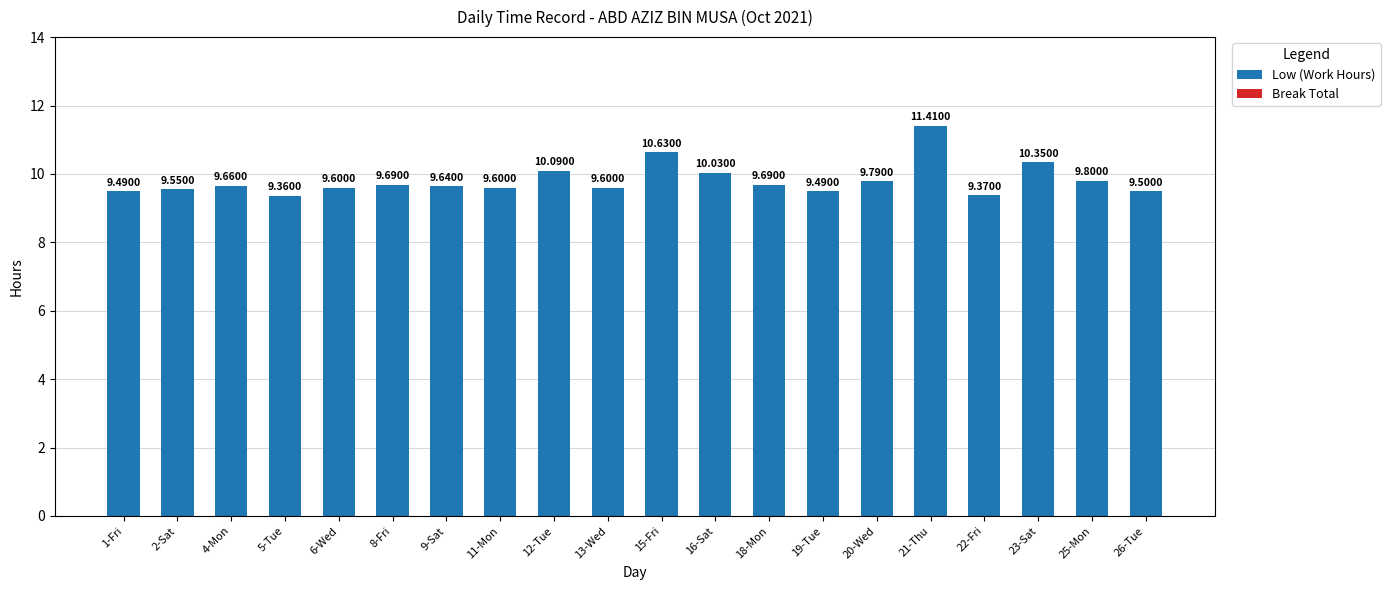

What is the label of the 1st bar from the right?

26-Tue